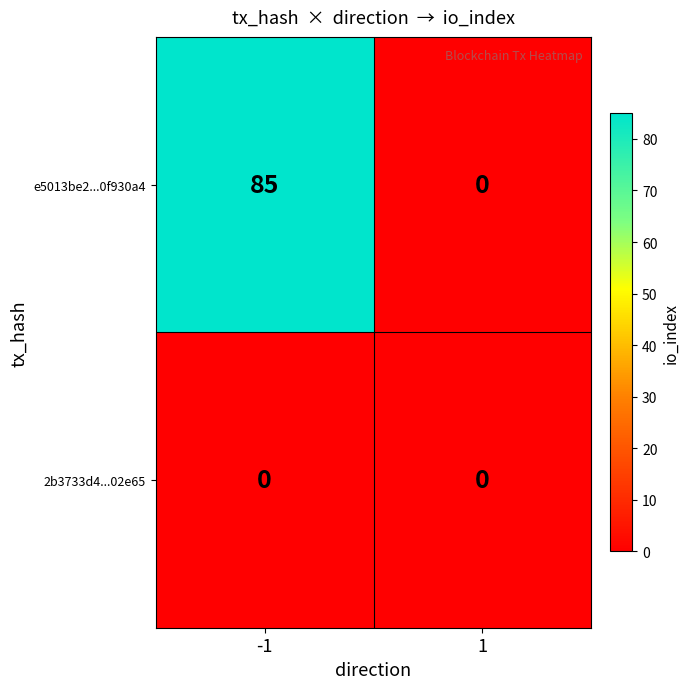

How many data points does each series have?

2